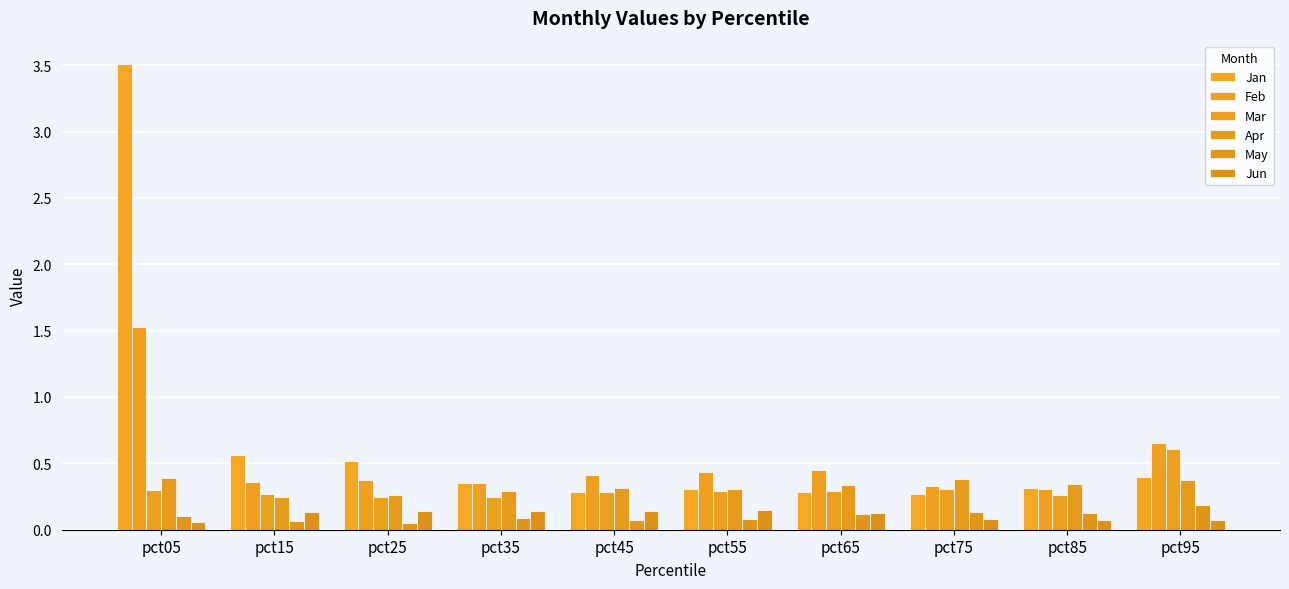

Reading left to right, list all the values displayed in this chart.

Jan: 3.5	0.6	0.5	0.4	0.3	0.3	0.3	0.3	0.3	0.4
Feb: 1.5	0.4	0.4	0.4	0.4	0.4	0.5	0.3	0.3	0.7
Mar: 0.3	0.3	0.2	0.2	0.3	0.3	0.3	0.3	0.3	0.6
Apr: 0.4	0.2	0.3	0.3	0.3	0.3	0.3	0.4	0.3	0.4
May: 0.1	0.1	0.0	0.1	0.1	0.1	0.1	0.1	0.1	0.2
Jun: 0.1	0.1	0.1	0.1	0.1	0.2	0.1	0.1	0.1	0.1